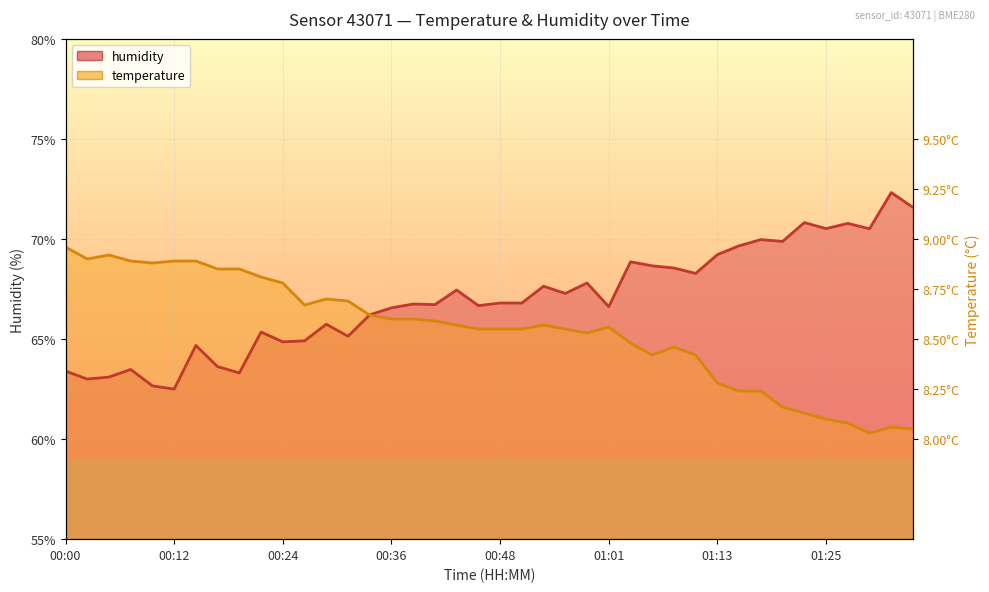

What is the difference between the highest and lowest values at 00:48?

1.3